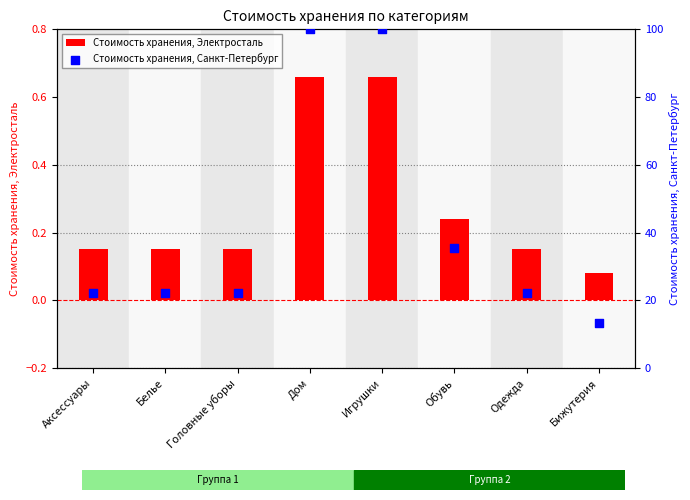

Which series has the widest spread of Y values?

Стоимость хранения, Санкт-Петербург